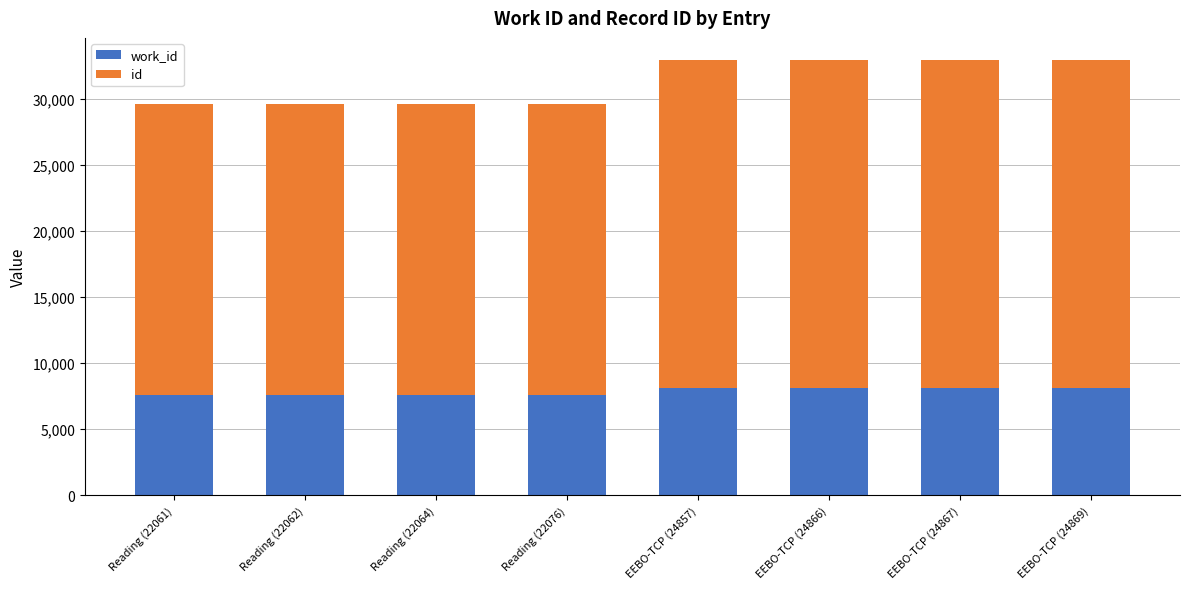

How many distinct data groups are displayed?

2